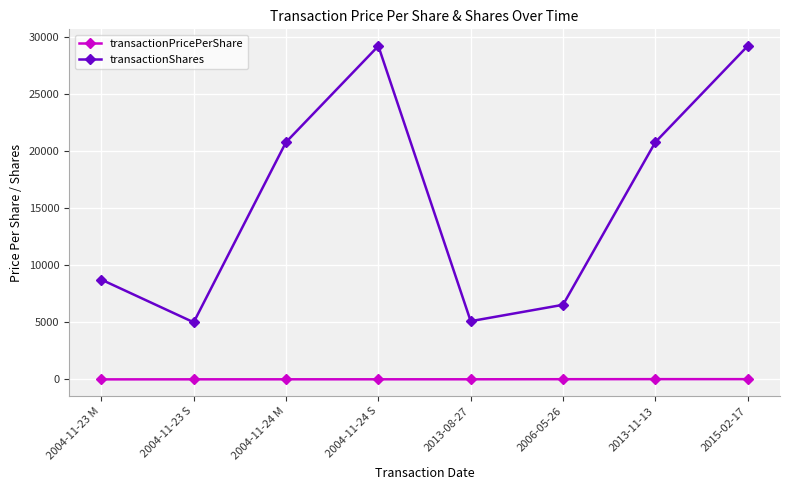

At how many categories does at least one series exceed 7143?

5